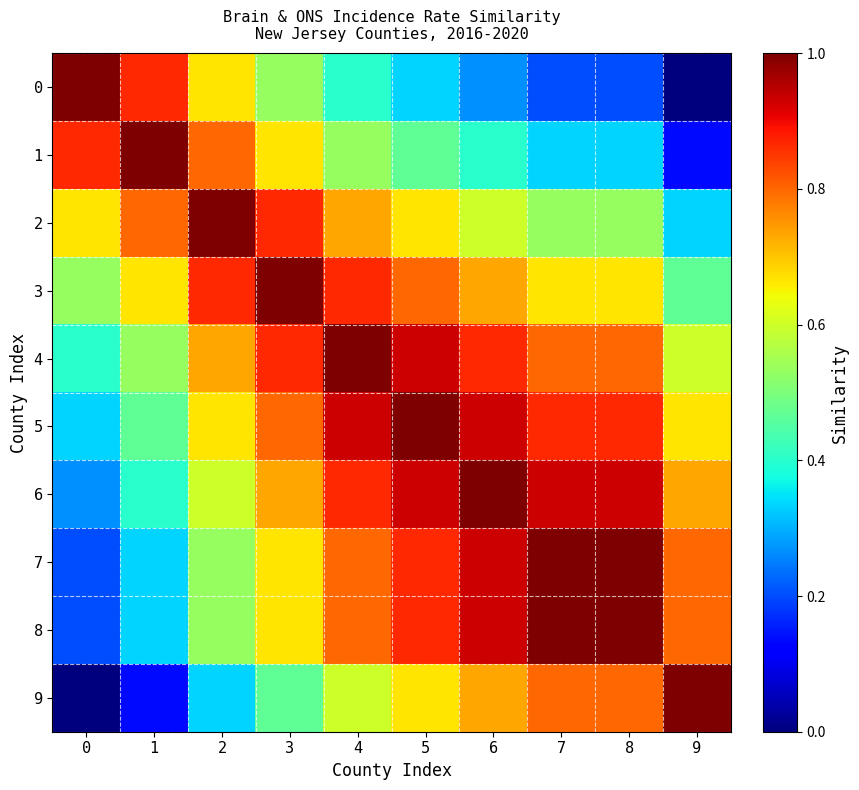

List the series in order of their peak value, lowest first.

0, 1, 2, 3, 4, 5, 6, 7, 8, 9